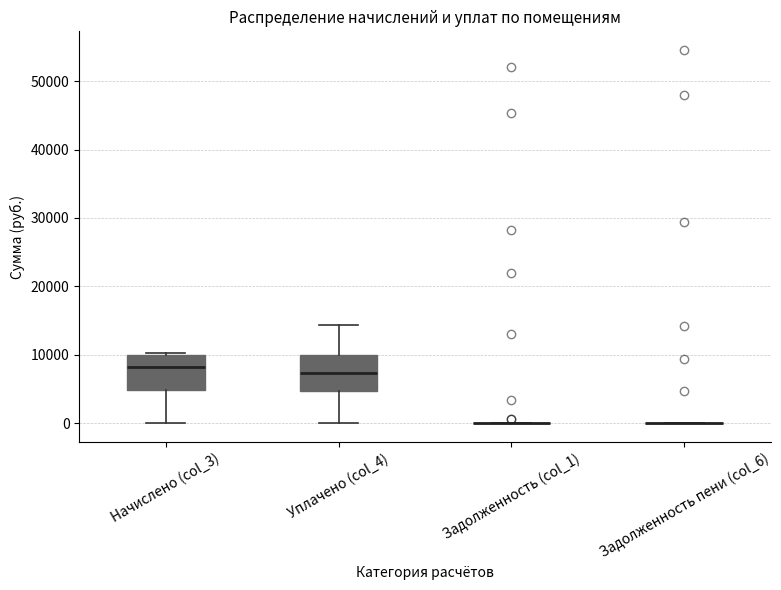

Reading left to right, transcribe this box plot: for each box, give where its median line is, the range the box spans, and where its two whiskers end, as read against the y-axis. The values are not printed on the chart, so give them approximately, as read against the axis.

Начислено (col_3): median 8000, box 5000 to 10000, whiskers 0 to 10000
Уплачено (col_4): median 7000, box 5000 to 10000, whiskers 0 to 14000
Задолженность (col_1): box collapsed to a line at 0, whiskers 0 to 0
Задолженность пени (col_6): box collapsed to a line at 0, whiskers 0 to 0